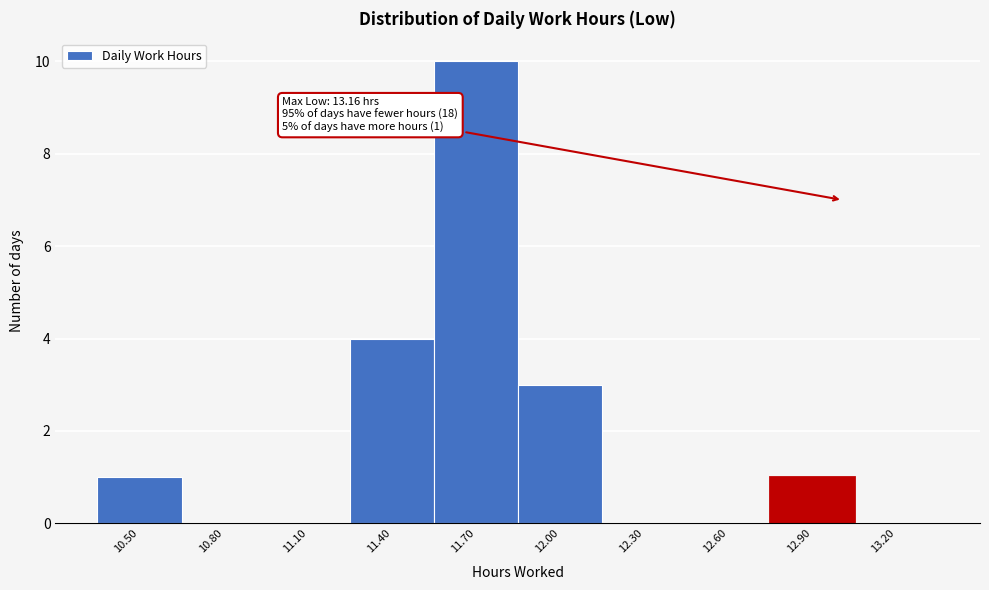

Reading left to right, what are all the values shown in this chart?

10.50=1	10.80=0	11.10=0	11.40=4	11.70=10	12.00=3	12.30=0	12.60=0	12.90=1	13.20=0